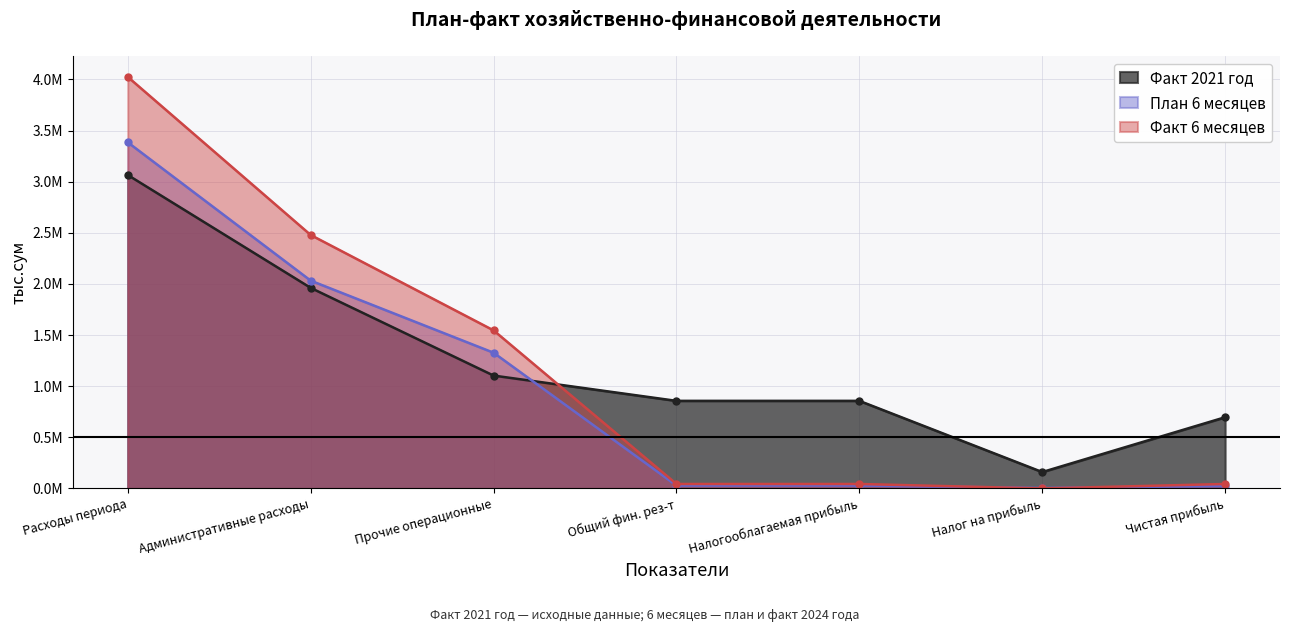

Where is the first local minimum for Факт 2021 год?

Налог на прибыль